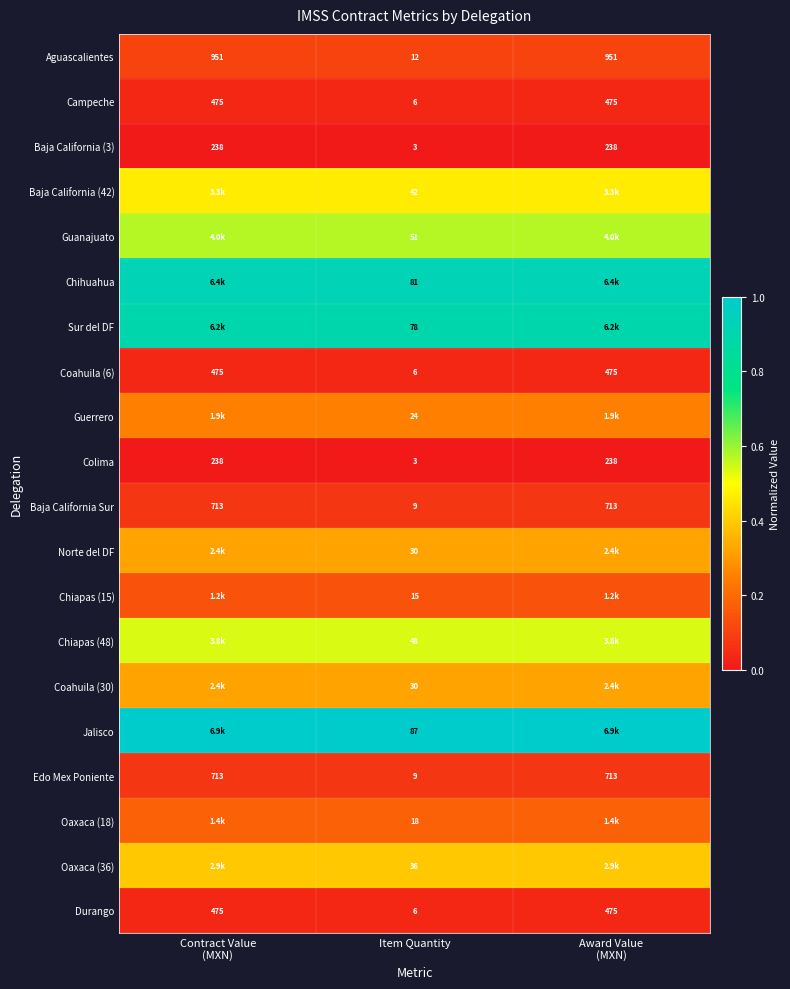

What is the difference between the highest and lowest values at Award Value
(MXN)?

1.0